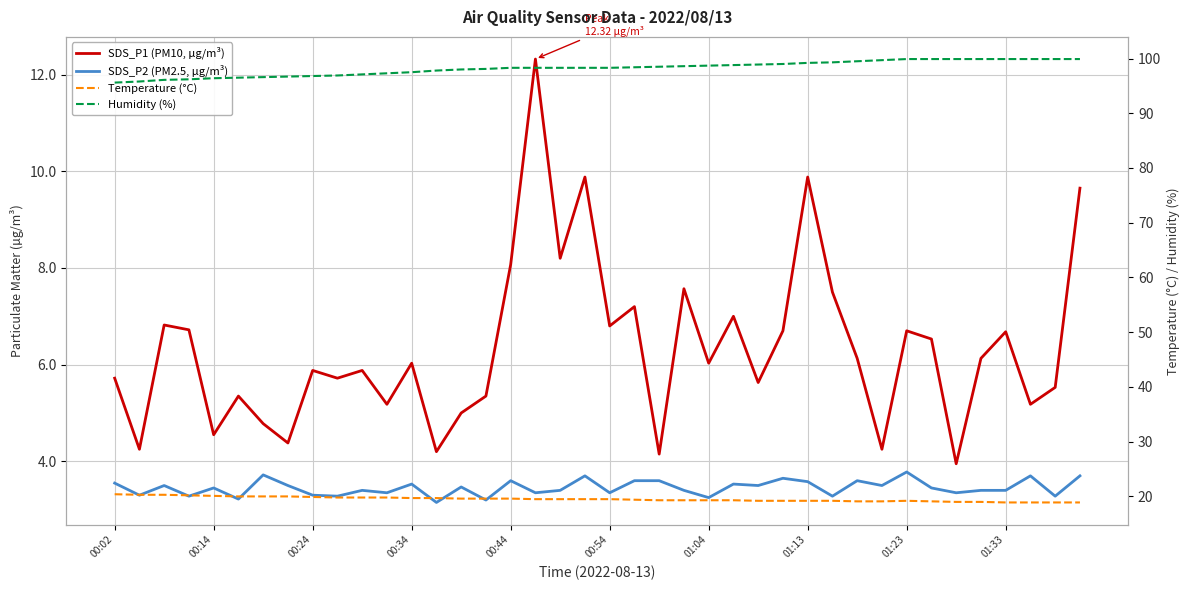

True or false: SDS_P2 (PM2.5, µg/m³) has more than 2 points higher than both neighbors.

True